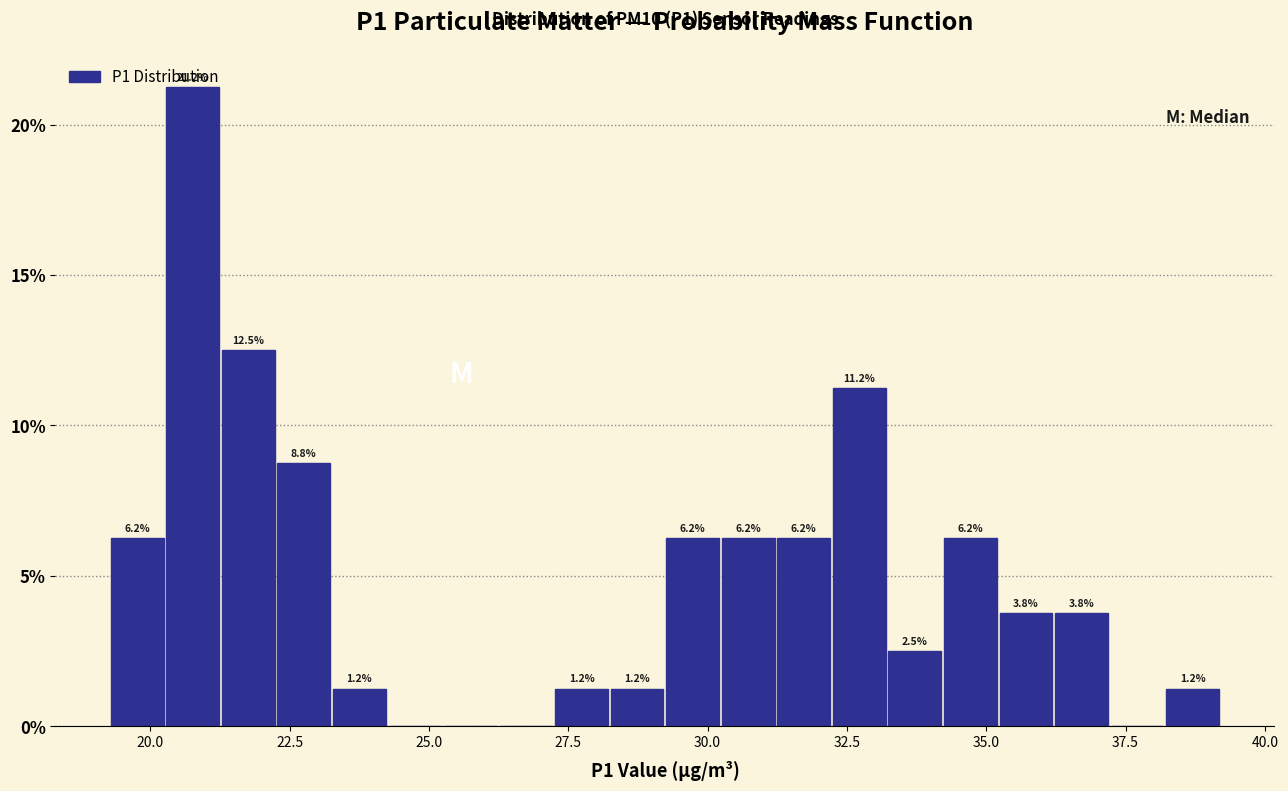

Around what value on the x-axis is the tallest bar? Give the approximate position of its centre, as read against the axis.

21.0